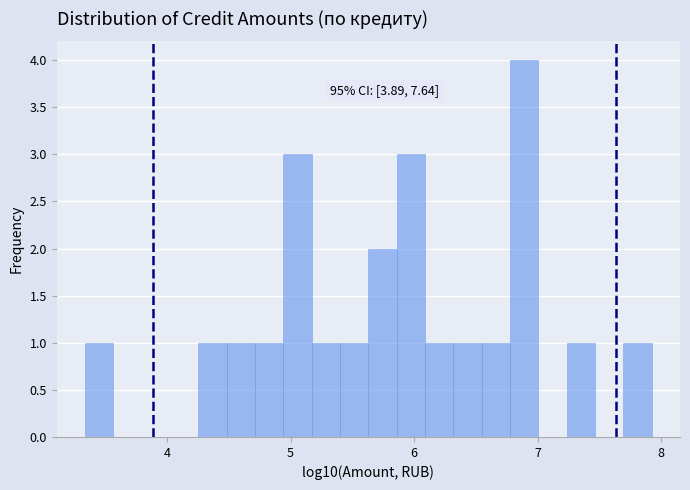

Read against the x-axis, roughly where is the centre of the tallest bar?

6.9